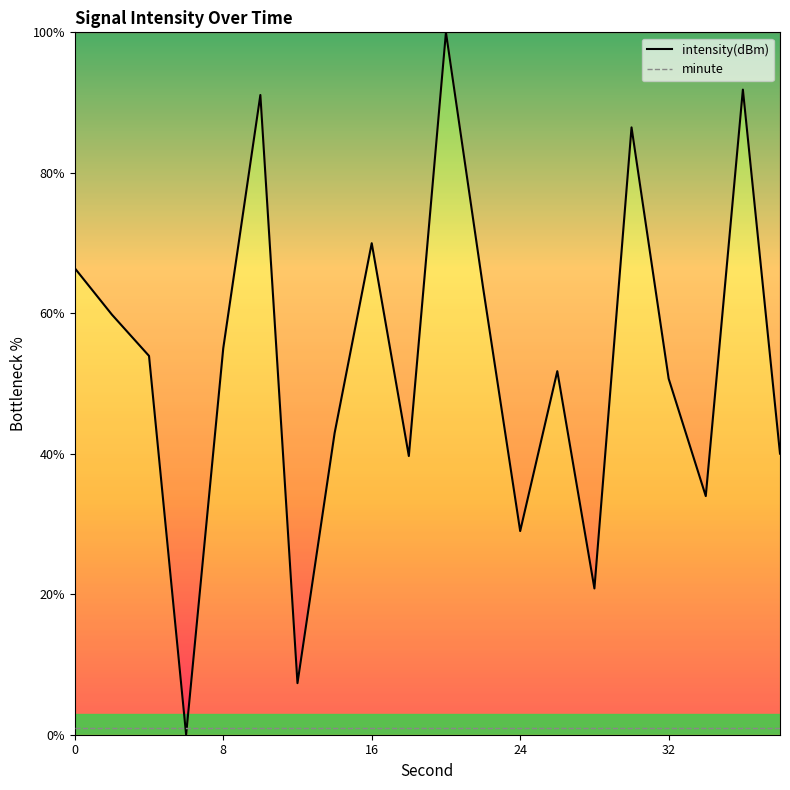

What is the greatest value displayed?

100.0